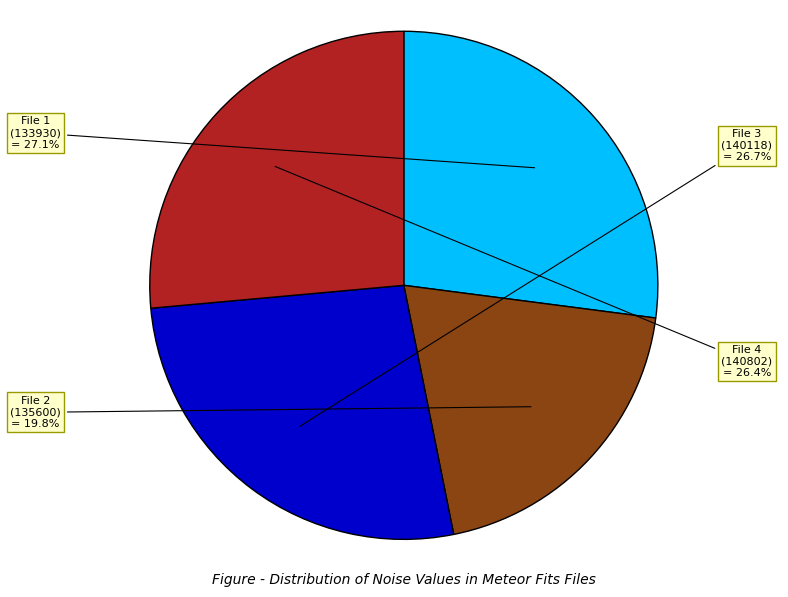

What is the total percentage of File 1 (133930) and File 3 (140118)?

53.8%